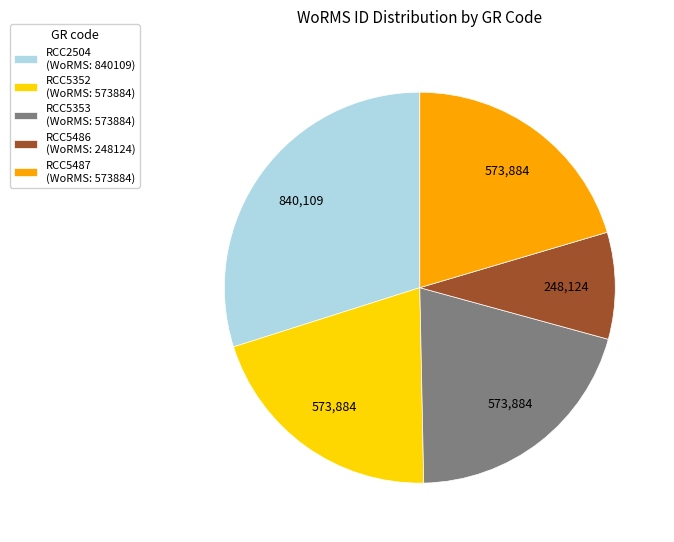

Combined, do RCC5486 (WoRMS: 248124) and RCC5352 (WoRMS: 573884) account for over 50%?

No